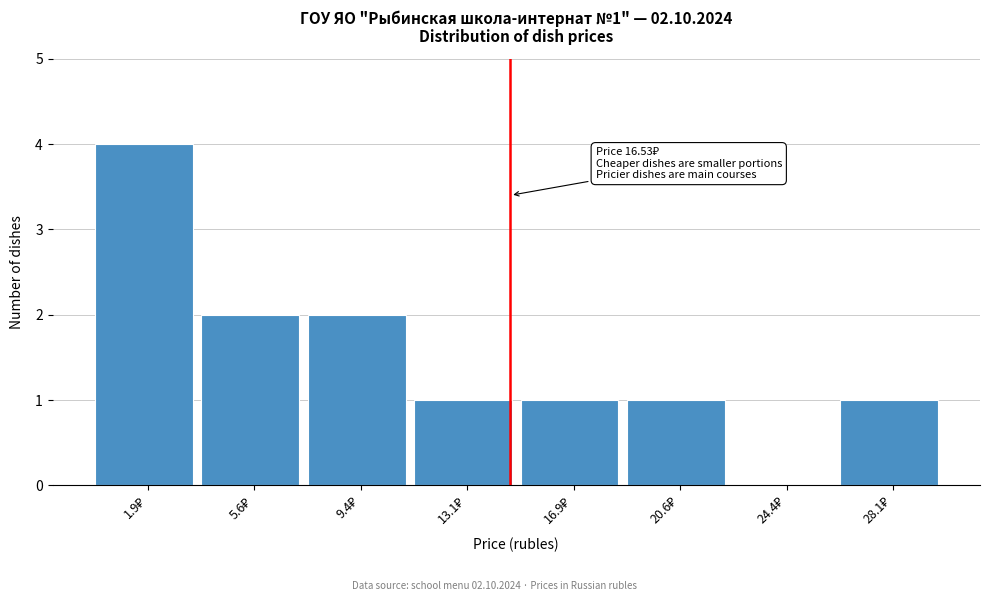

What is the maximum value shown in the chart?

4